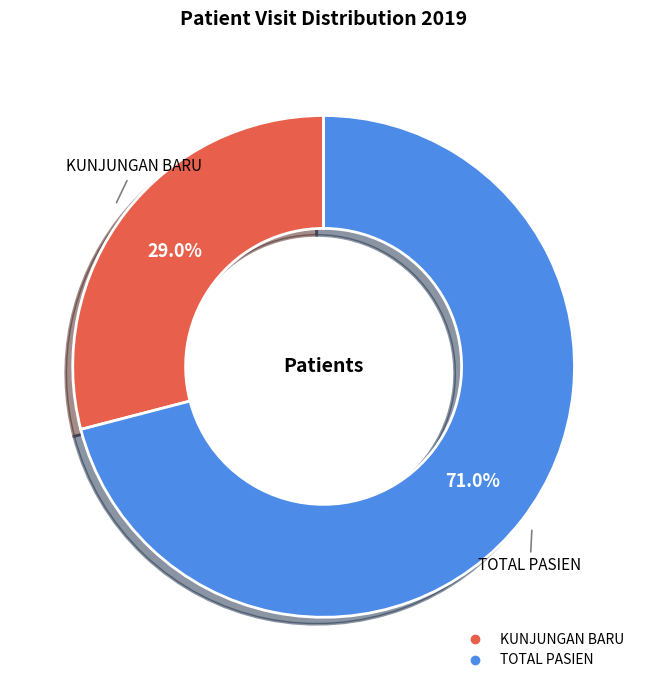

What percentage do KUNJUNGAN BARU and TOTAL PASIEN together represent?

100.0%